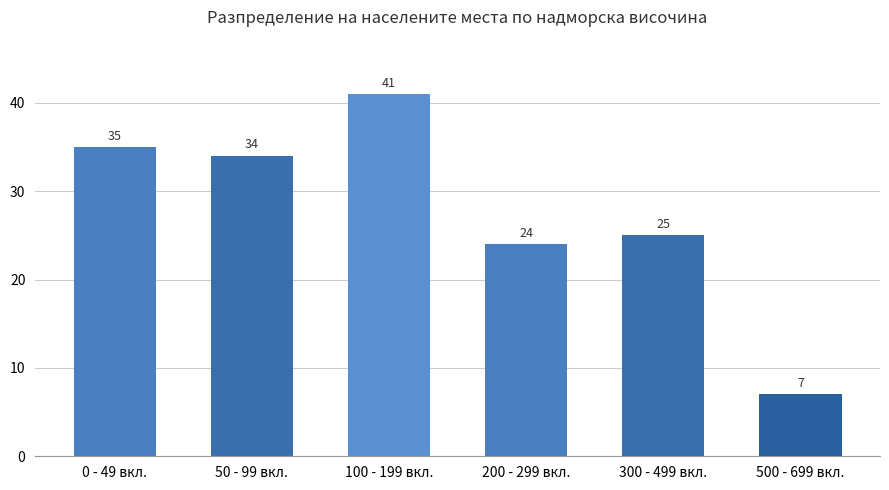

What is the sum of all values?

166